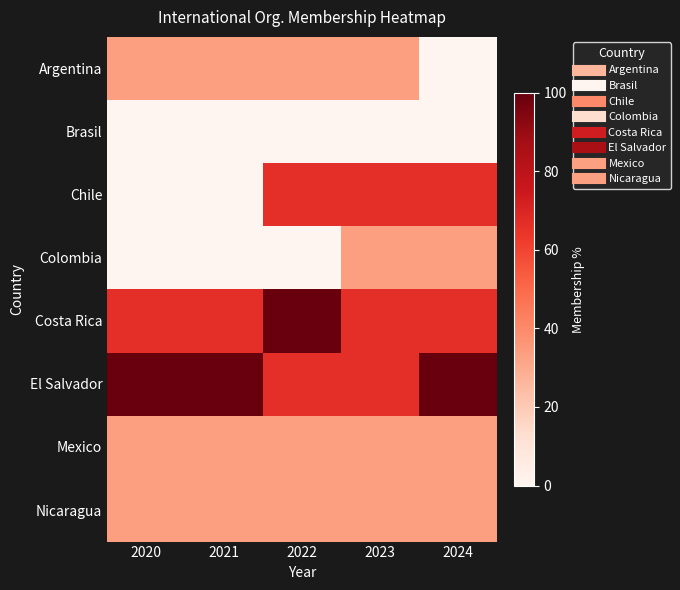

Which series changed the most between 2022 and 2024?

Costa Rica